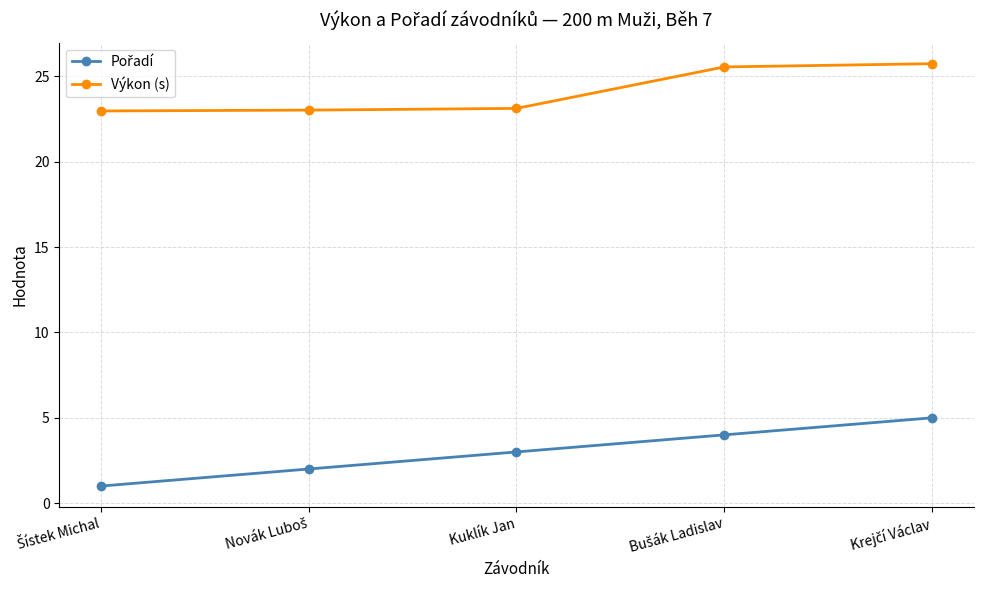

What is the spread (max minus min) of values at Kuklík Jan?

20.1